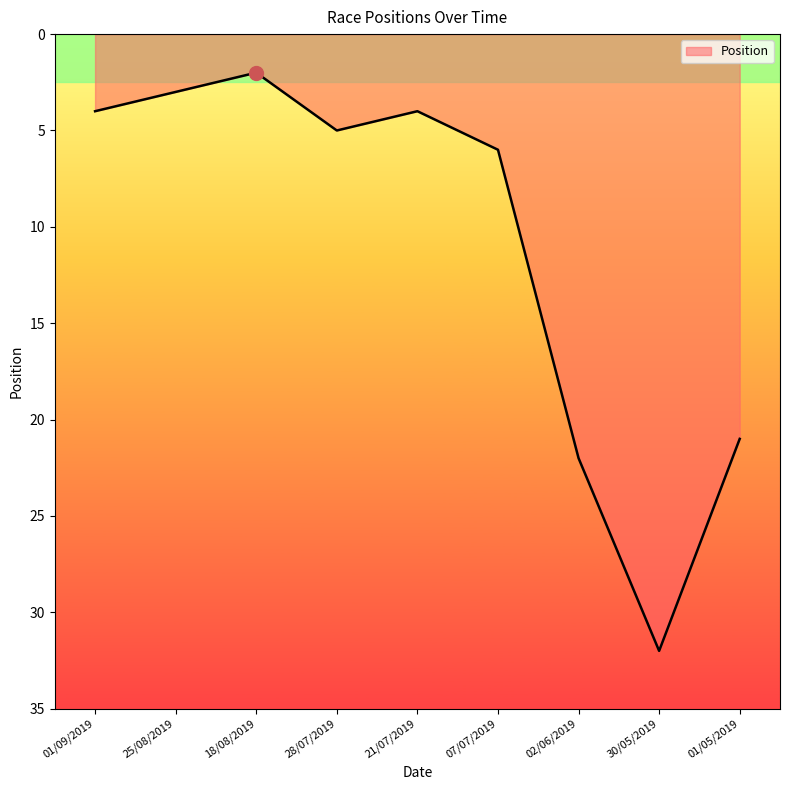

What is the average value?

11